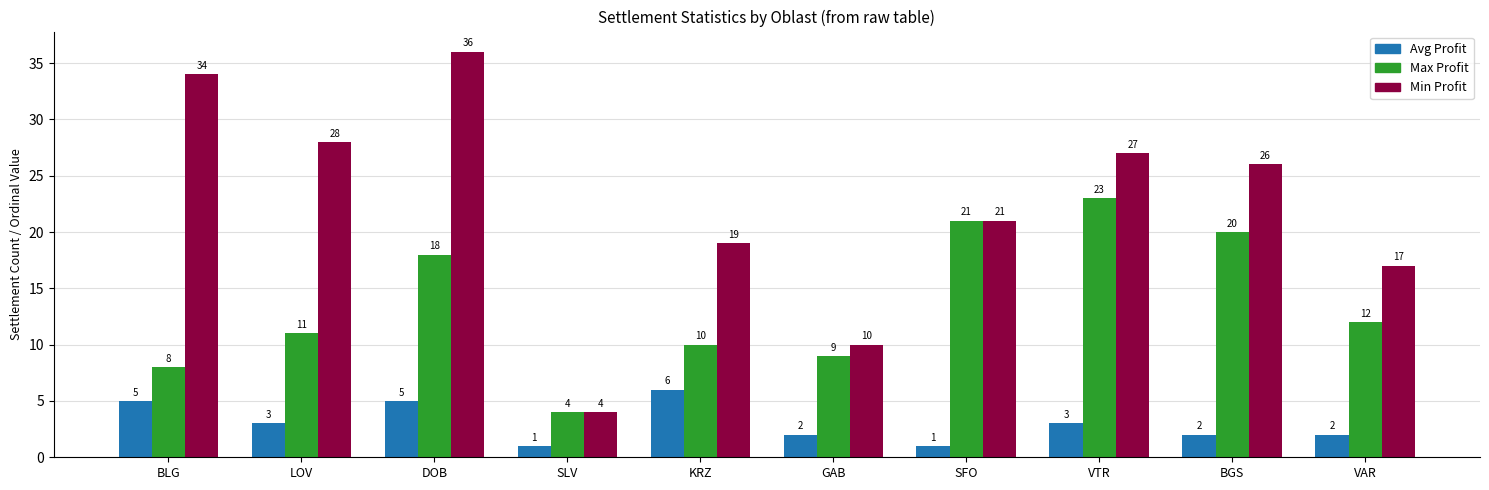

How many values in the Avg Profit series are below 3?

5